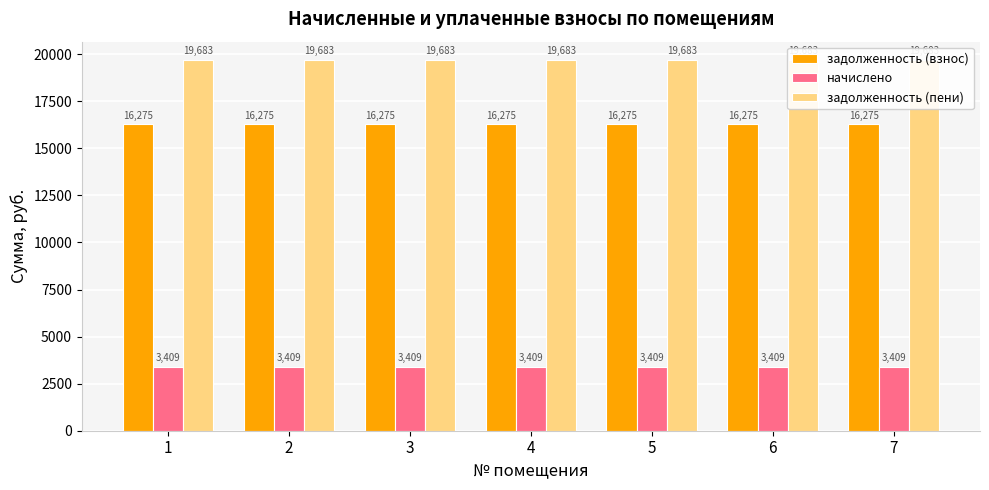

Is the value of начислено at 1 greater than the value of задолженность (взнос) at 5?

No